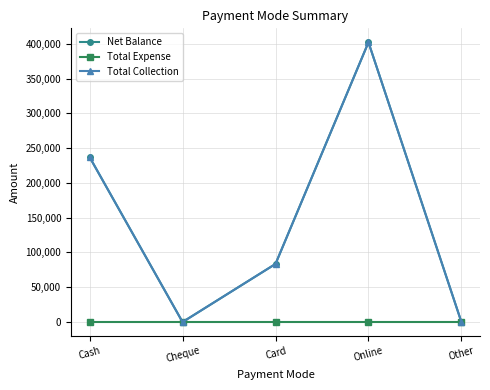

Reading right to left, extract all data points from this chart.

Net Balance: 0	401999	83500	0	237000
Total Expense: 0	0	0	0	0
Total Collection: 0	401999	83500	0	237000